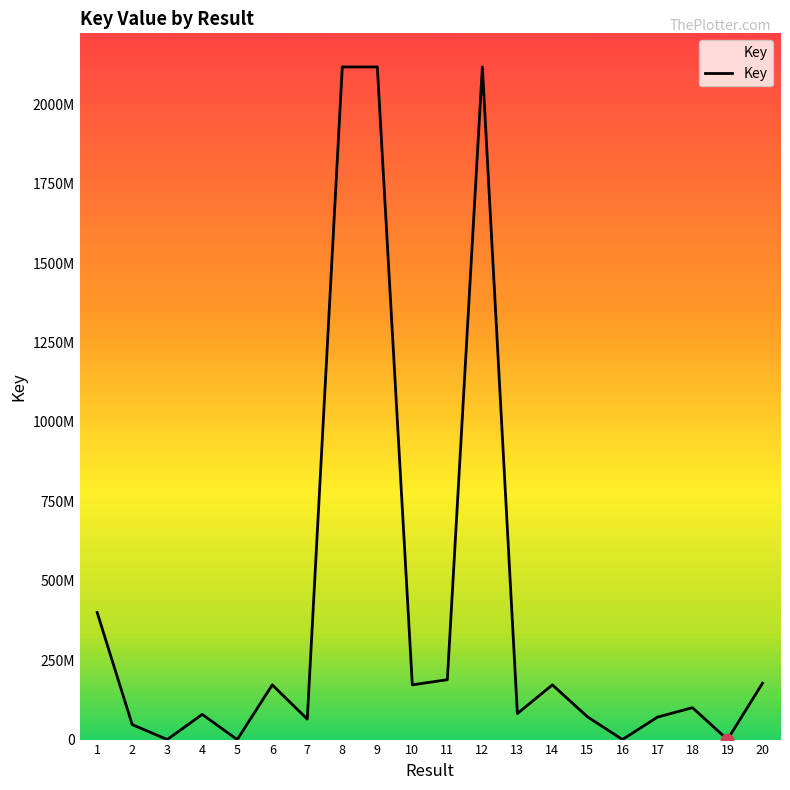

Approximately how many times larger is the value at 14 compared to 9?

0.1